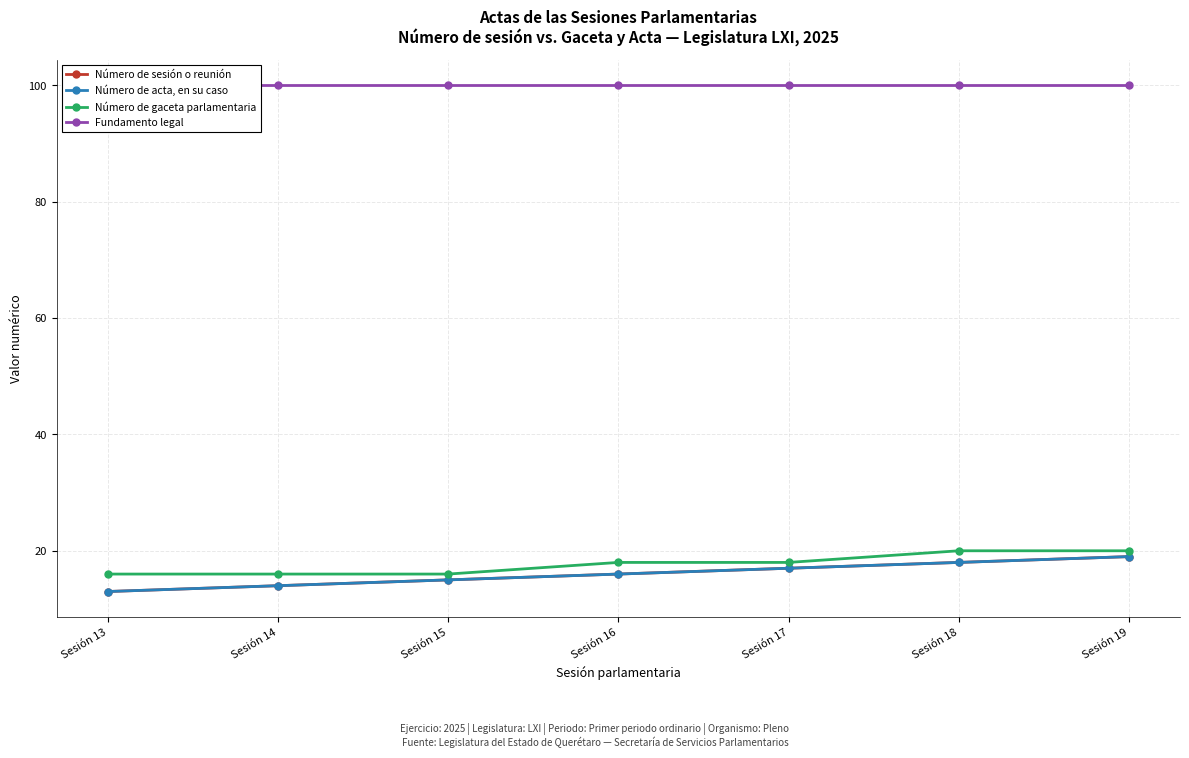

At how many categories does at least one series exceed 16?

7